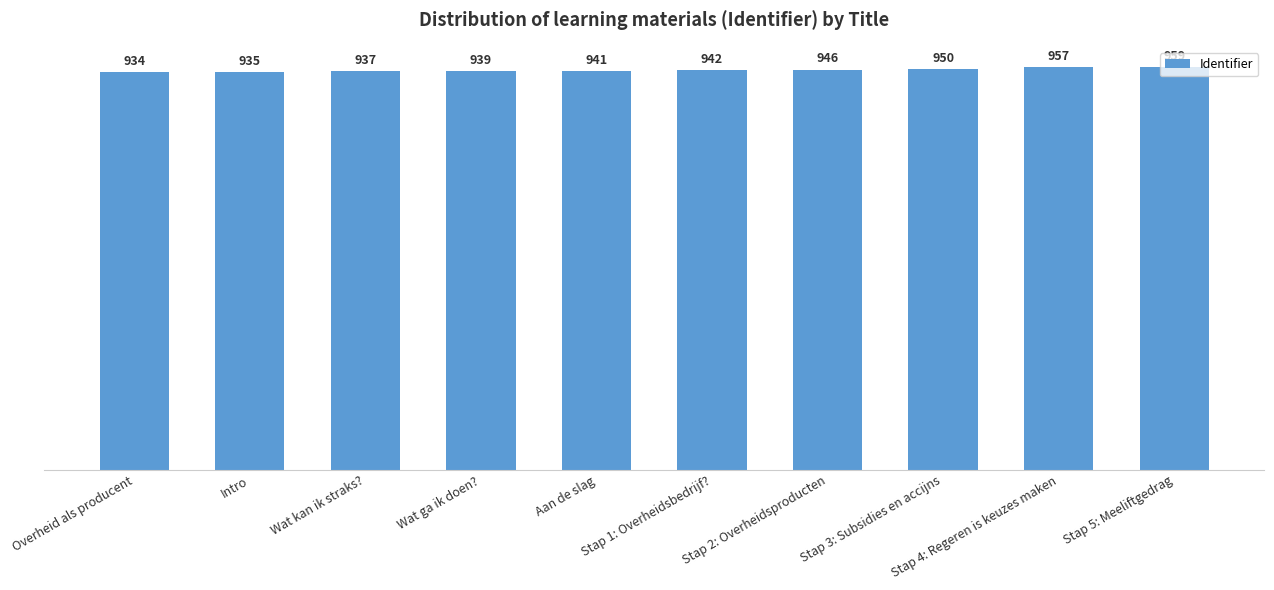

Reading left to right, transcribe all the data shown in this chart.

Overheid als producent=1934	Intro=1935	Wat kan ik straks?=1937	Wat ga ik doen?=1939	Aan de slag=1941	Stap 1: Overheidsbedrijf?=1942	Stap 2: Overheidsproducten=1946	Stap 3: Subsidies en accijns=1950	Stap 4: Regeren is keuzes maken=1957	Stap 5: Meeliftgedrag=1959